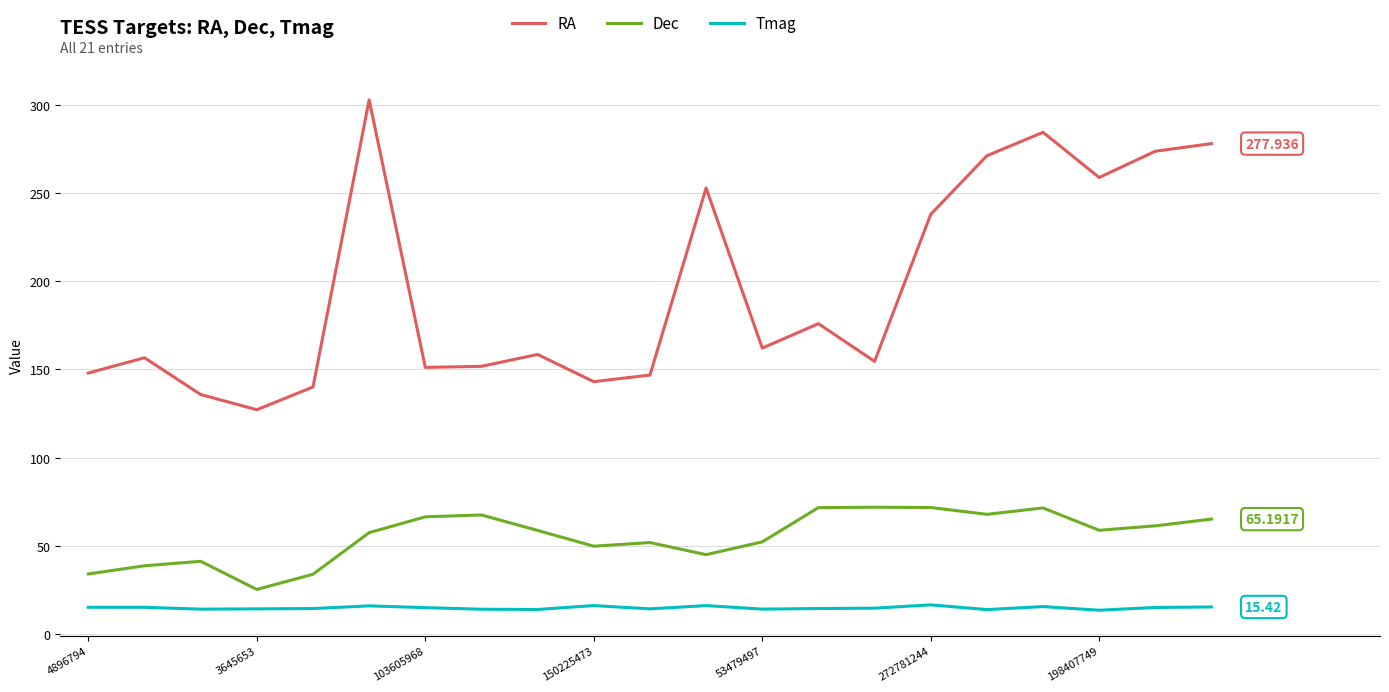

Which series has the largest range (max minus min)?

RA